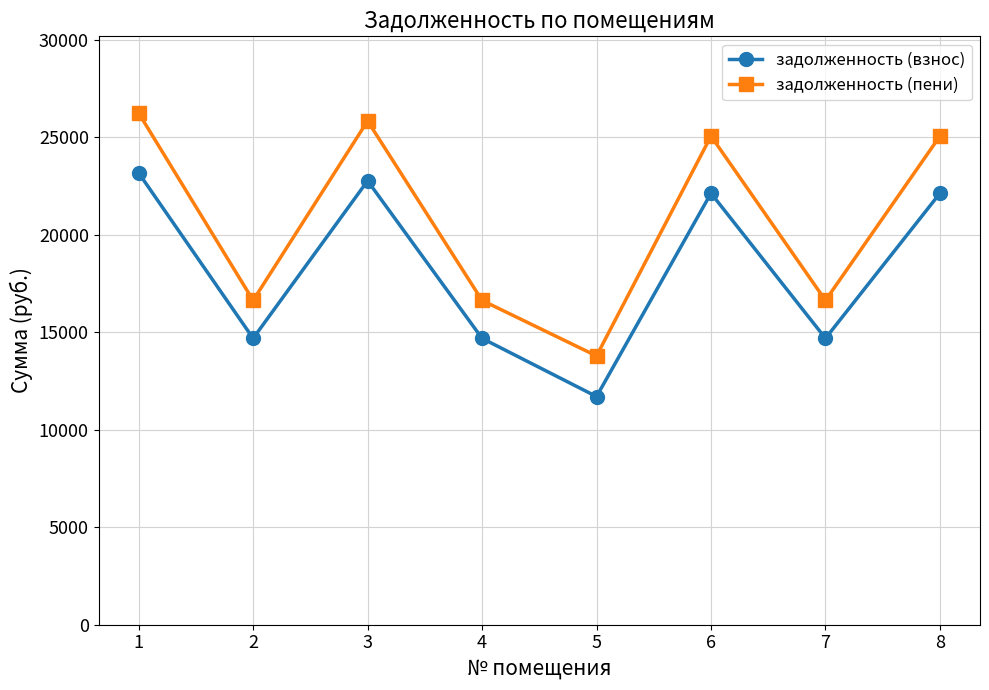

How many interior local valleys does the задолженность (пени) series have?

3